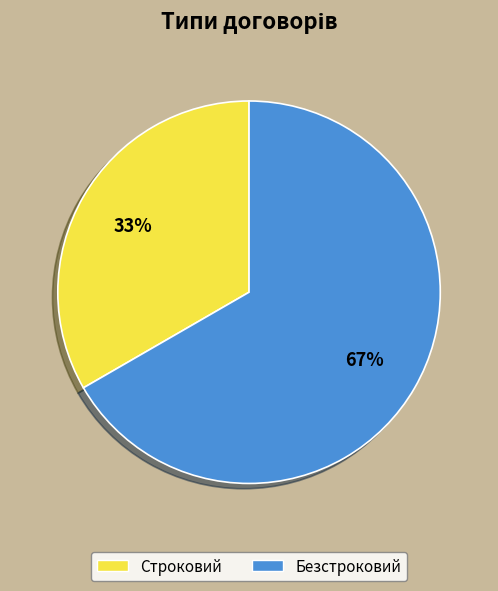

What percentage is the Безстроковий slice, to the nearest percent?

67%